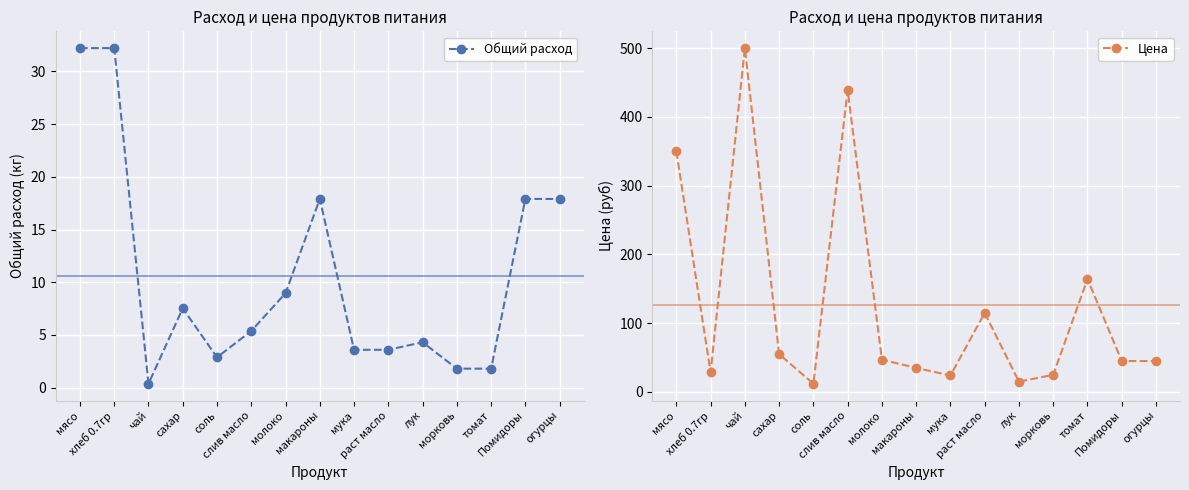

At which category does the chart reach its peak across all series?

чай